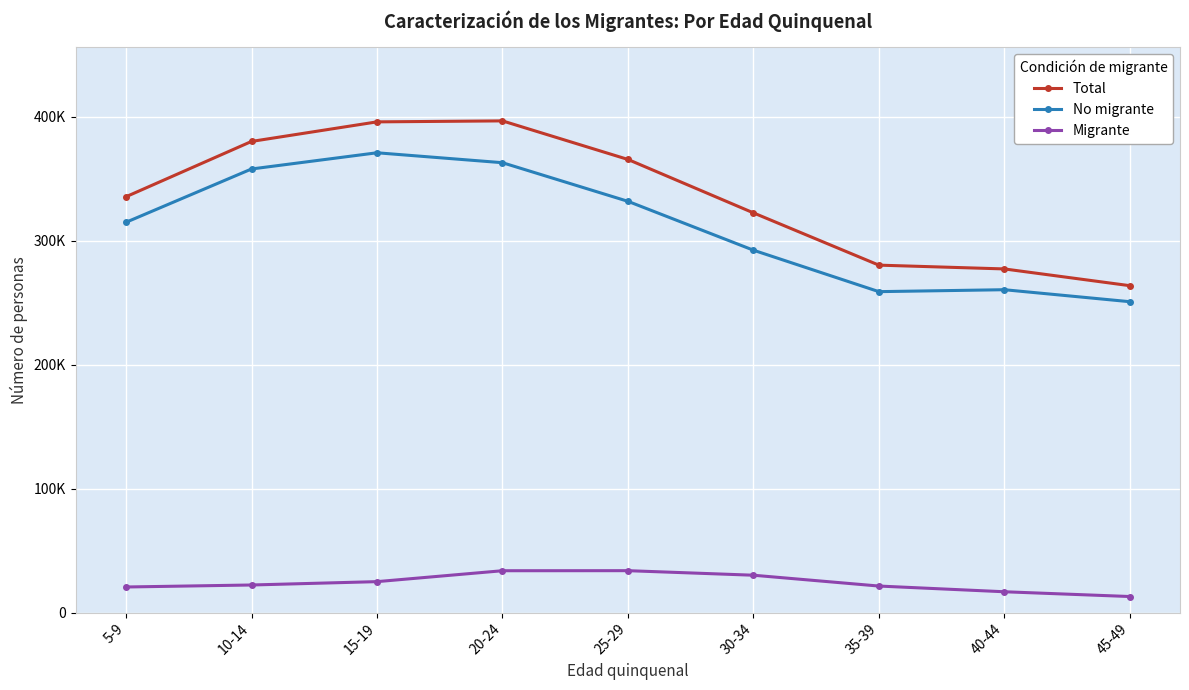

Is it true that Total equals 335351 at 5-9?

True